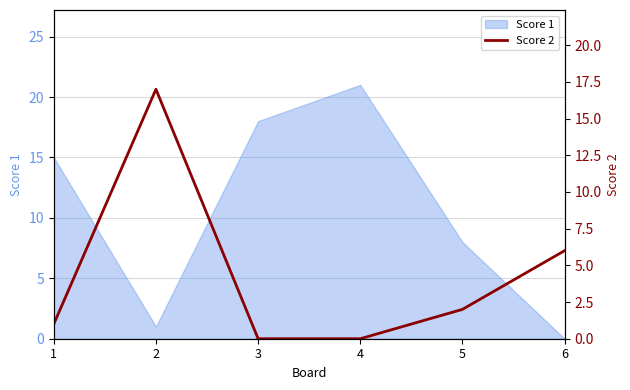

The Score 1 series shows 4 at 1. True or false?

False